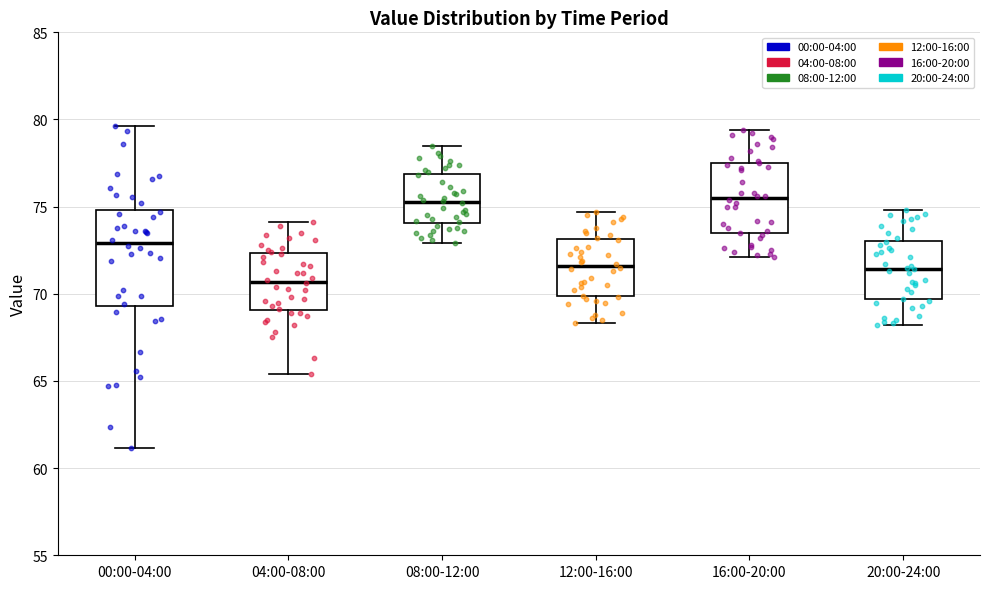

Reading left to right, transcribe this box plot: for each box, give where its median line is, the range the box spans, and where its two whiskers end, as read against the y-axis. The values are not printed on the chart, so give them approximately, as read against the axis.

00:00-04:00: median 73.0, box 69.5 to 75.0, whiskers 61.0 to 79.5
04:00-08:00: median 70.5, box 69.0 to 72.5, whiskers 65.5 to 74.0
08:00-12:00: median 75.5, box 74.0 to 77.0, whiskers 73.0 to 78.5
12:00-16:00: median 71.5, box 70.0 to 73.0, whiskers 68.5 to 74.5
16:00-20:00: median 75.5, box 73.5 to 77.5, whiskers 72.0 to 79.5
20:00-24:00: median 71.5, box 69.5 to 73.0, whiskers 68.0 to 75.0